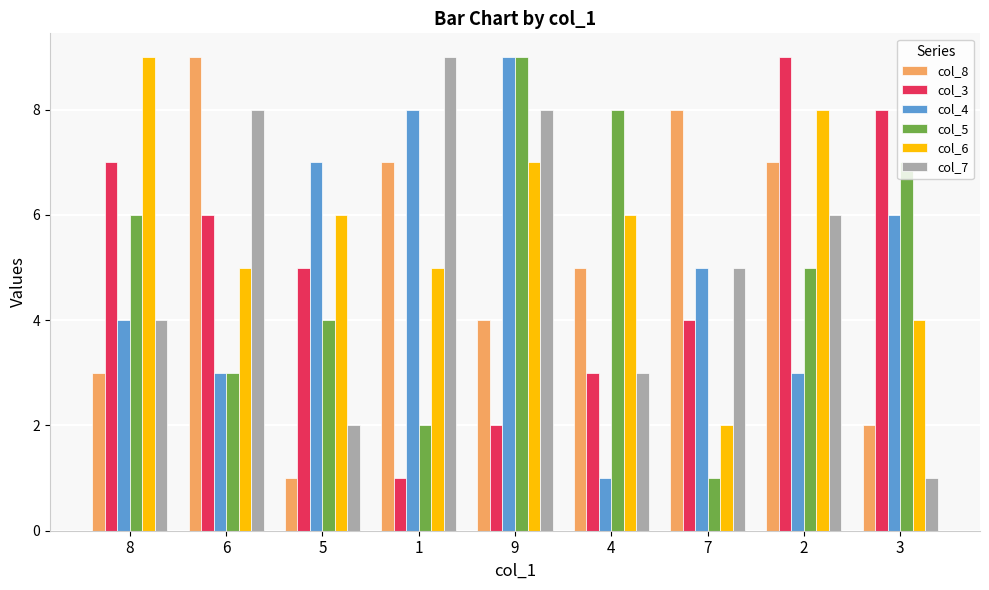

How many bars are there in each group?

6